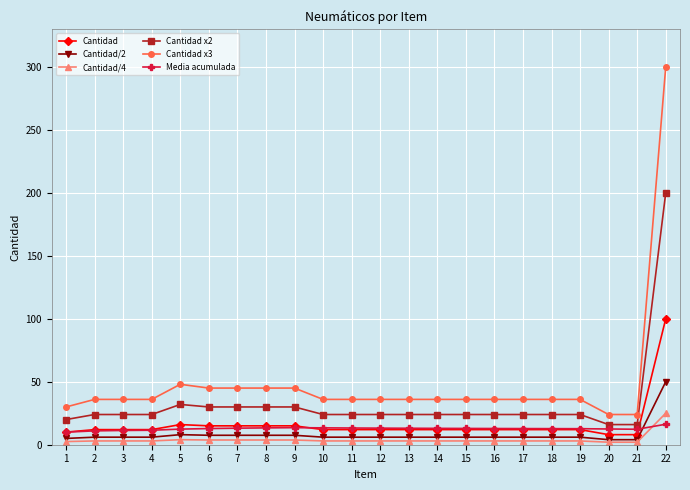

What is the difference between the highest and lowest values at 13?

33.0